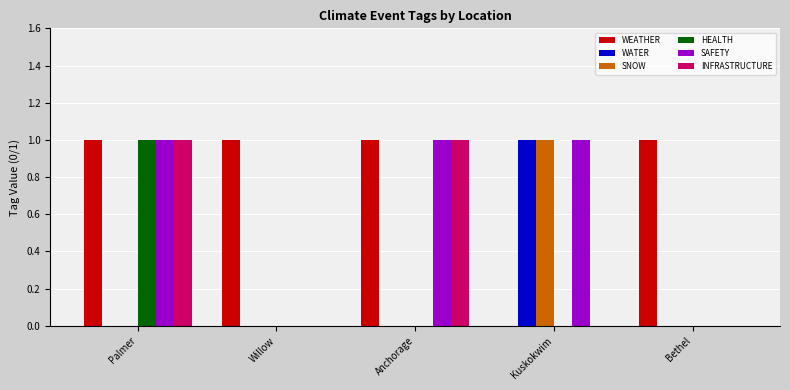

The HEALTH series shows -1 at Bethel. True or false?

False